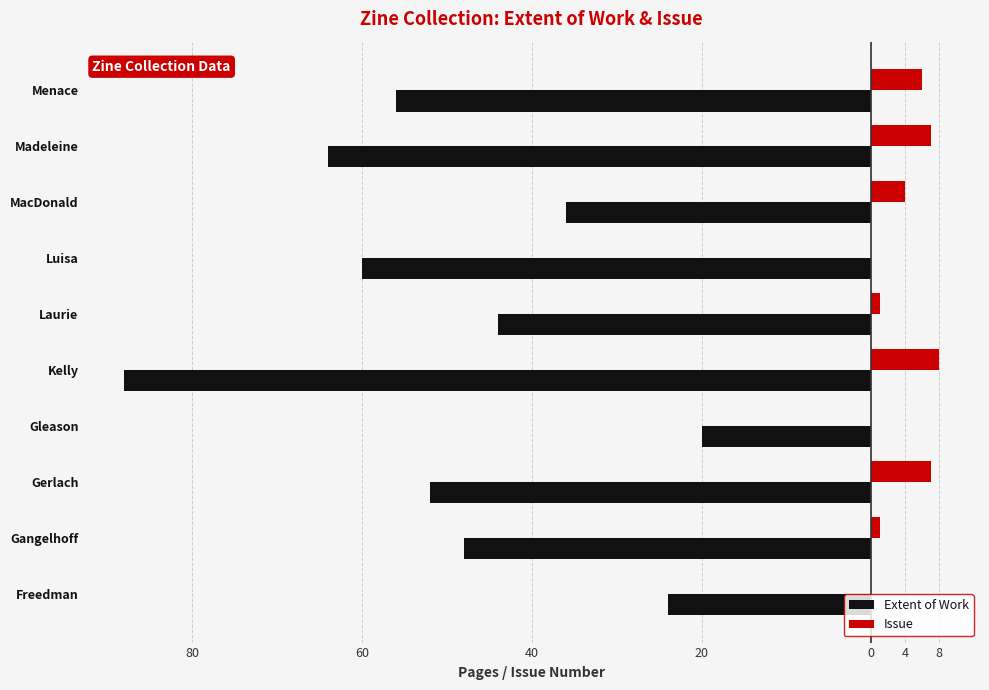

Reading left to right, what are all the values shown in this chart?

Extent of Work: -24	-48	-52	-20	-88	-44	-60	-36	-64	-56
Issue: 0	1	7	0	8	1	0	4	7	6